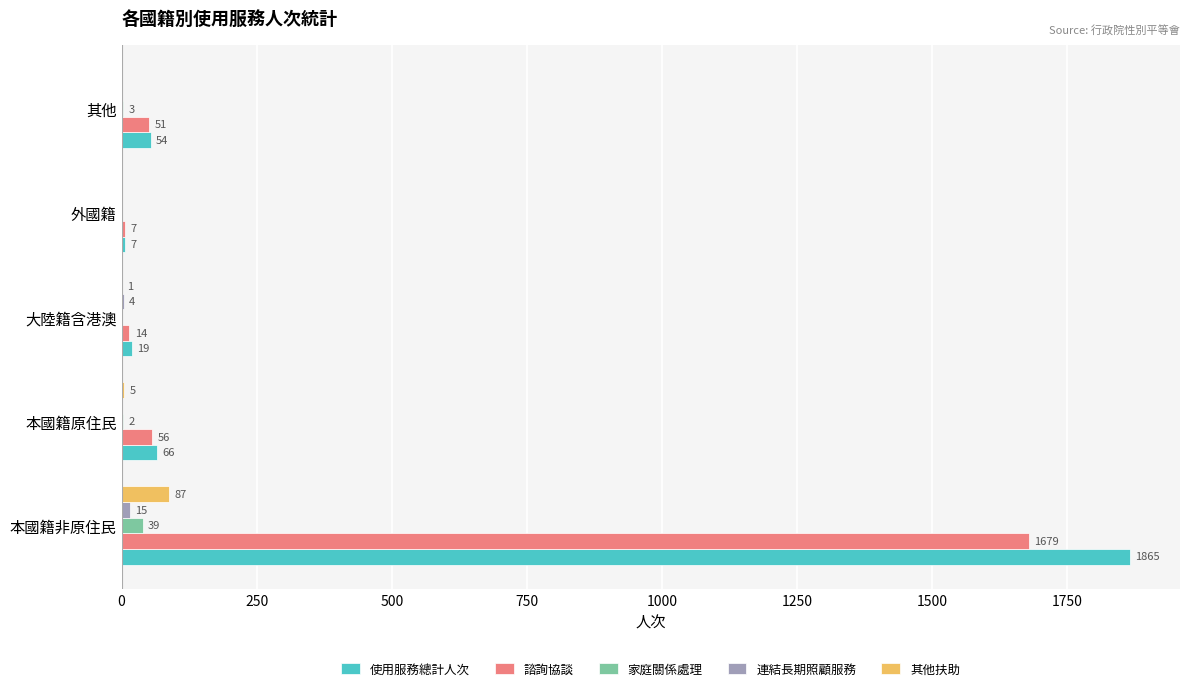

Between 本國籍非原住民 and 其他, which series saw the biggest shift?

使用服務總計人次